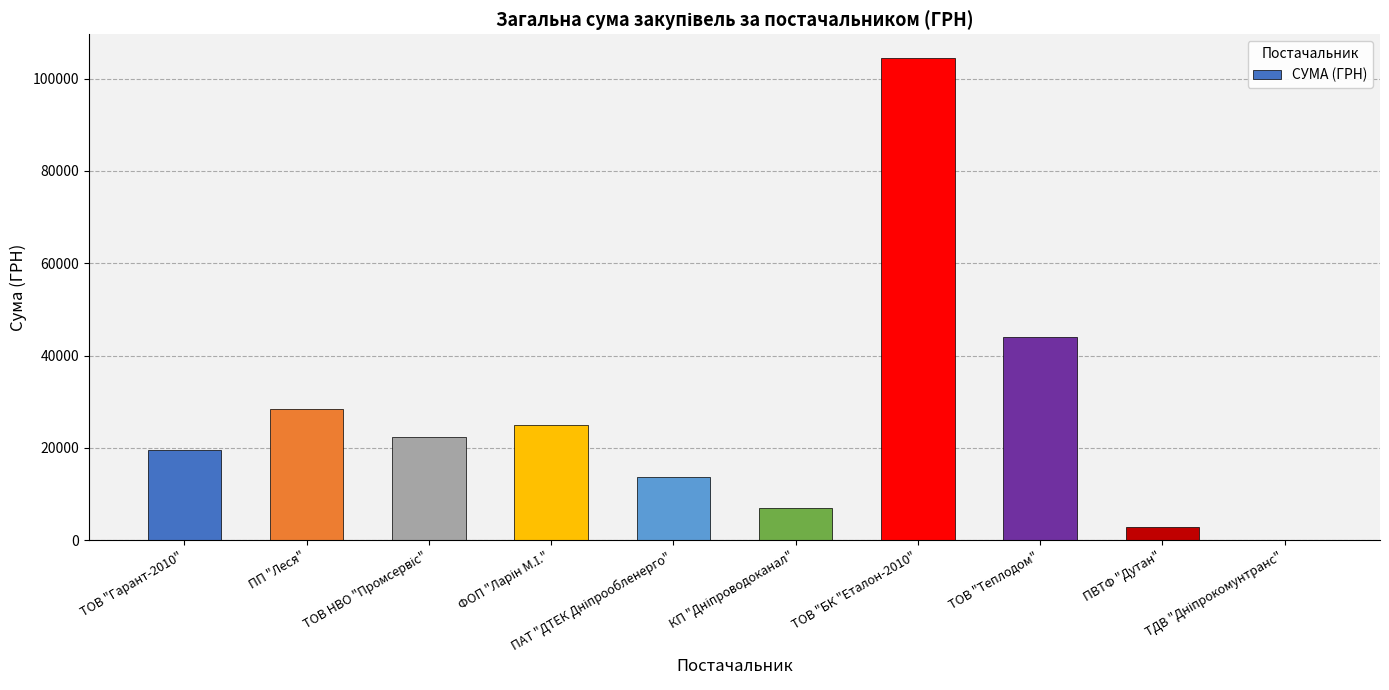

What is the greatest value displayed?

104400.0